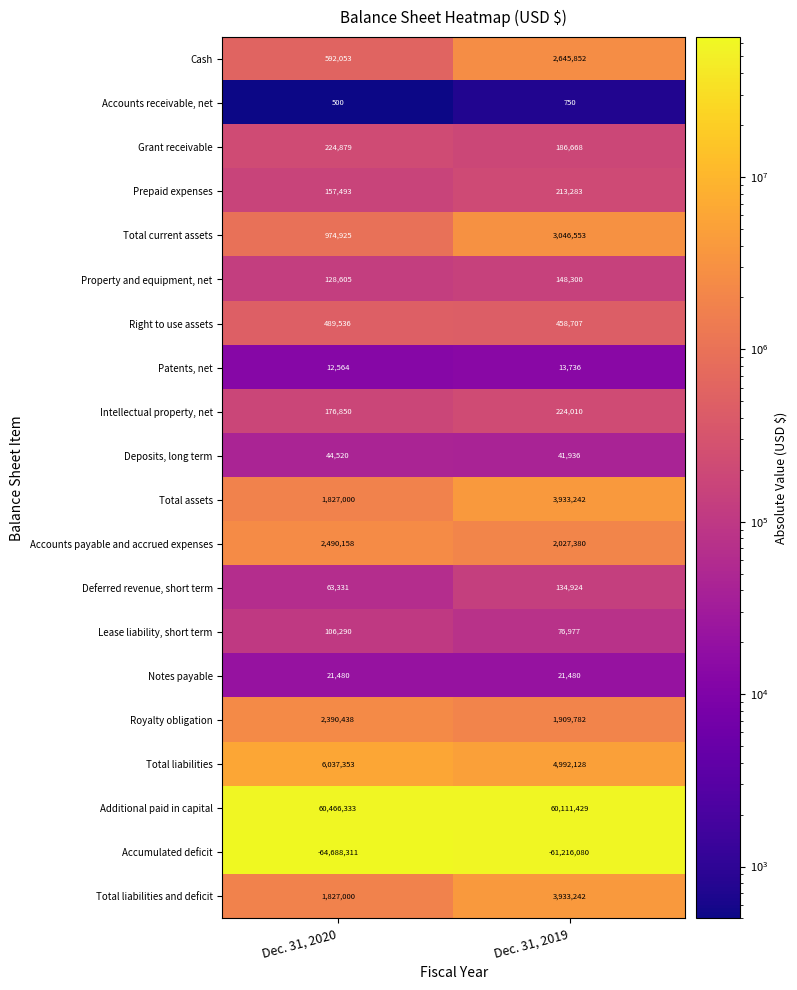

Is the value of Total liabilities and deficit at Dec. 31, 2019 greater than the value of Total current assets at Dec. 31, 2020?

Yes